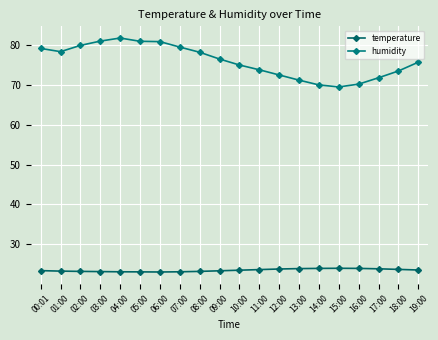

At which category is the sum across all series the highest?

04:00